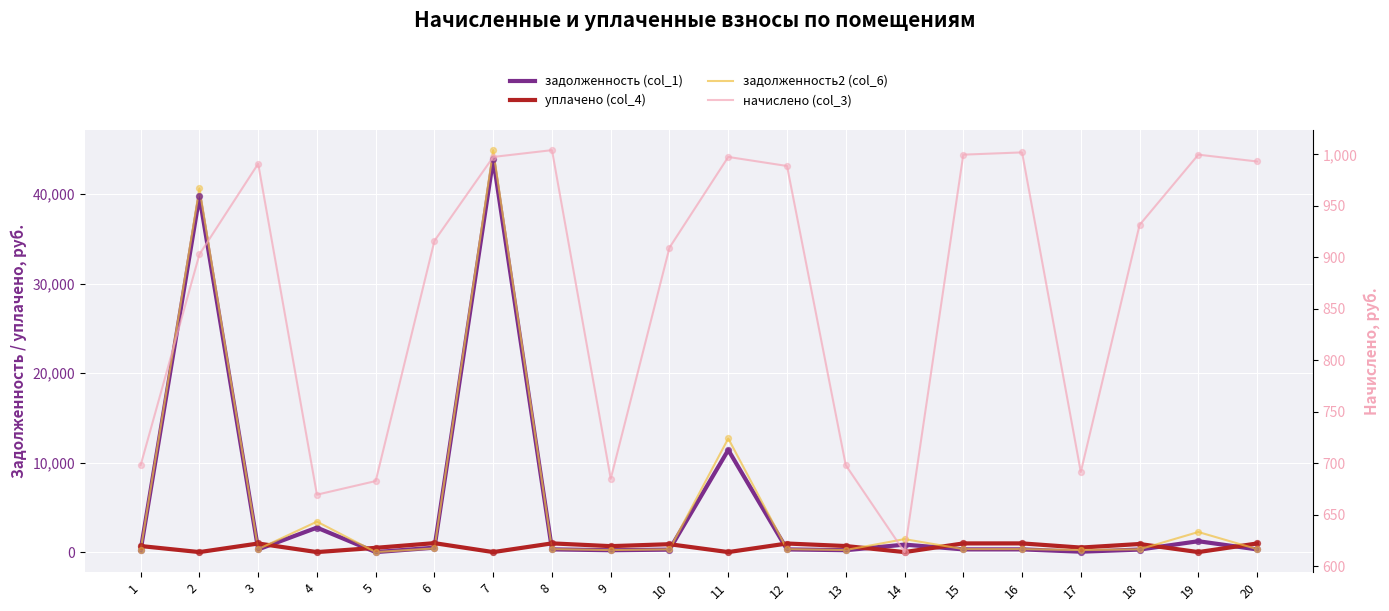

What is the total value across all series at 17?

1468.4